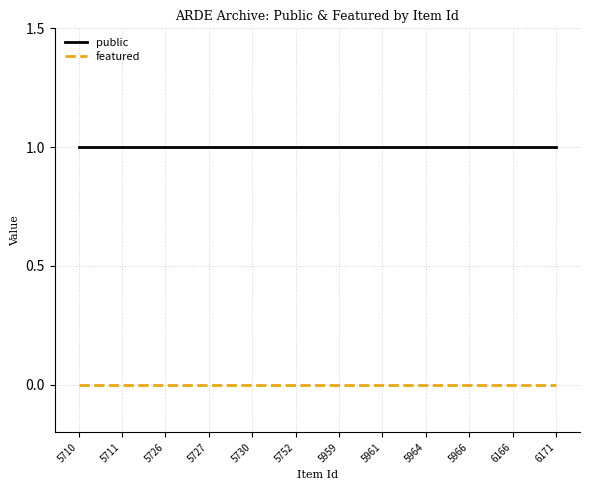

What is the approximate value of public at 5711?

1